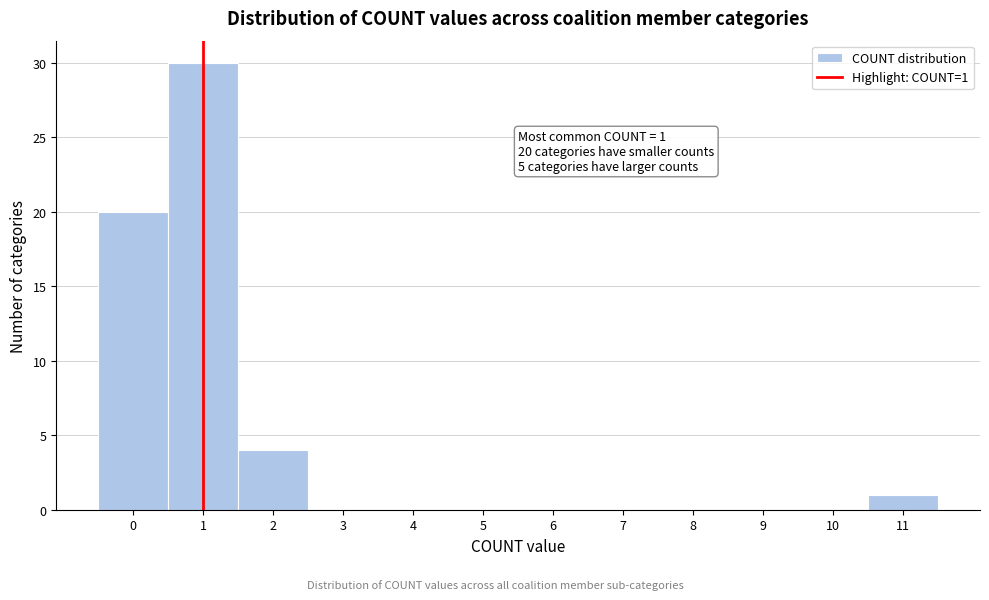

Over which range of the x-axis is the bar tallest?

0.5 to 1.5